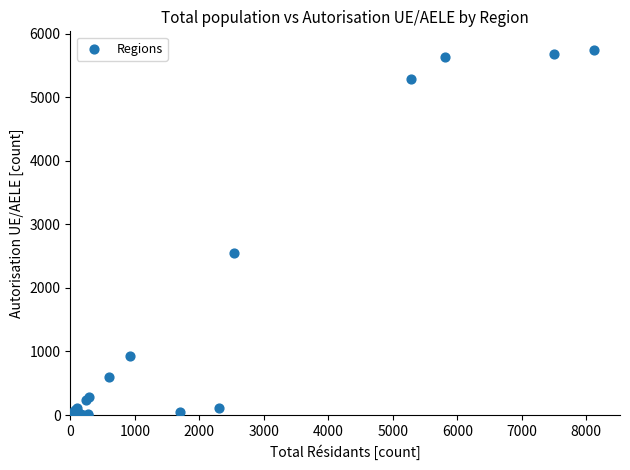

What Y value in the scatter plot is closest to 2874?

2542